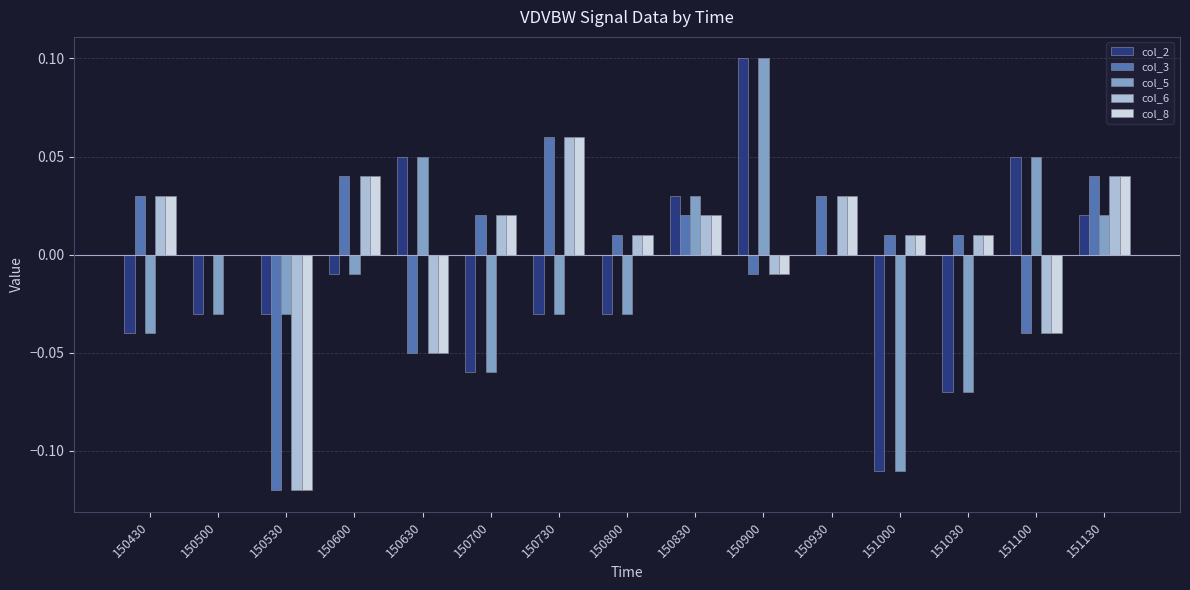

Count the number of categories in the chart.

15